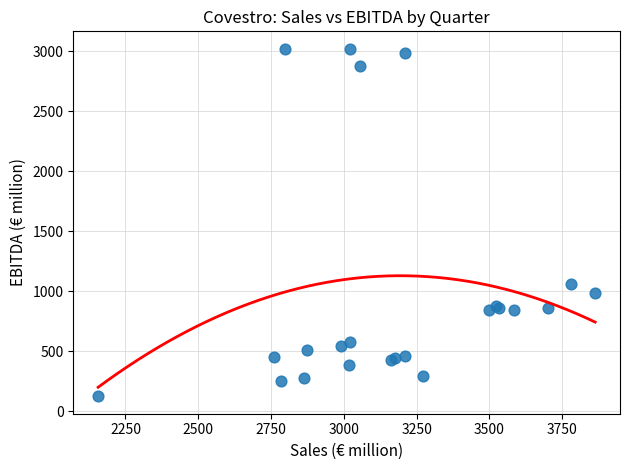

What Y value in the scatter plot is closest to 1573?

1063